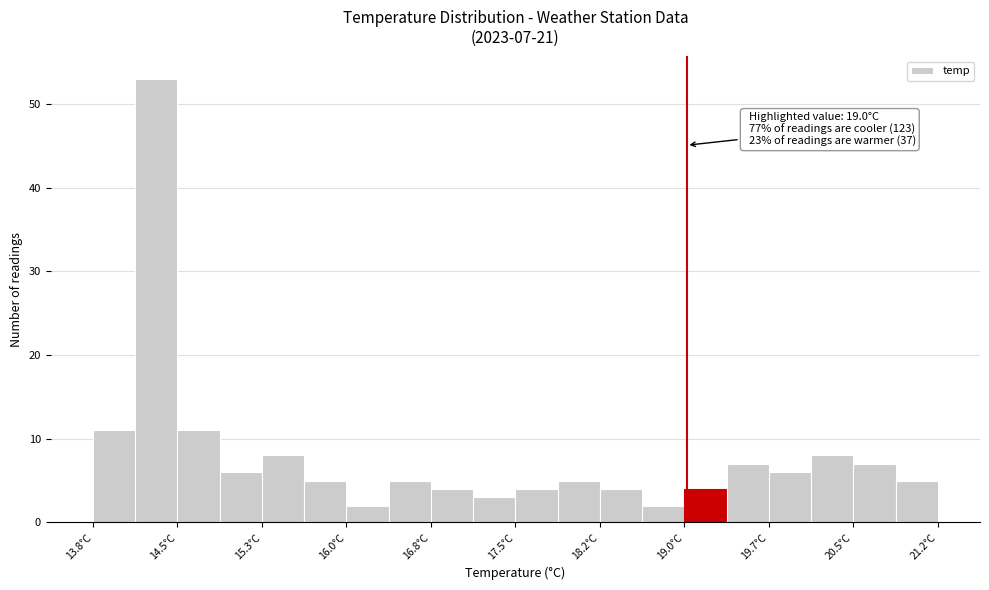

Read against the x-axis, roughly where is the centre of the tallest bar?

14.4